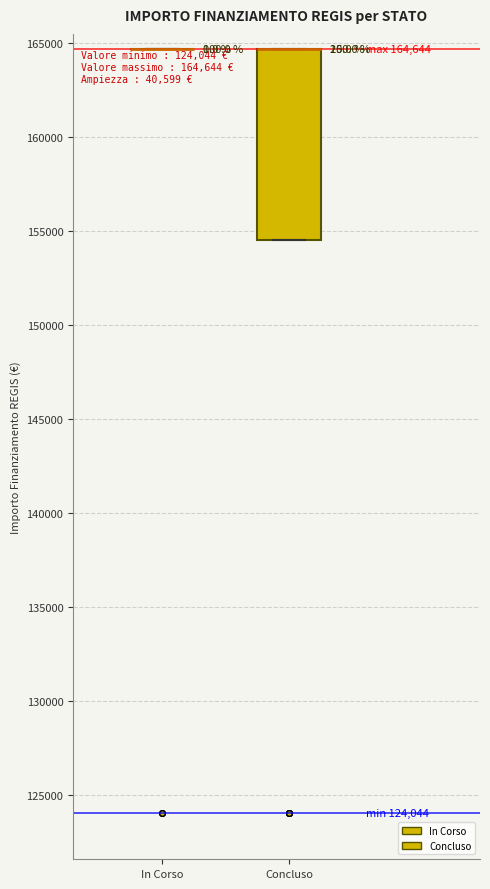

Which box is the tallest, from its lower edge to its upper edge?

Concluso